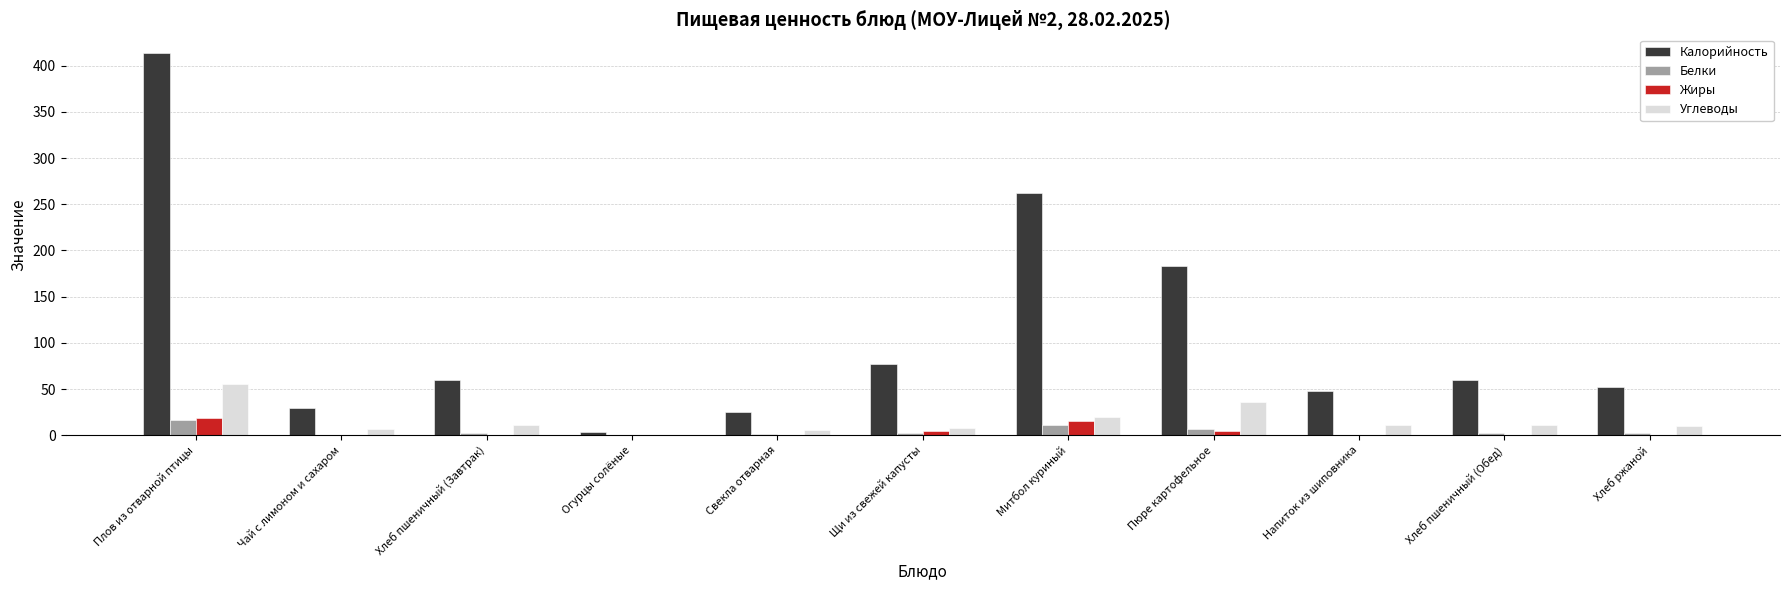

How many data points in Калорийность are above 59?

6